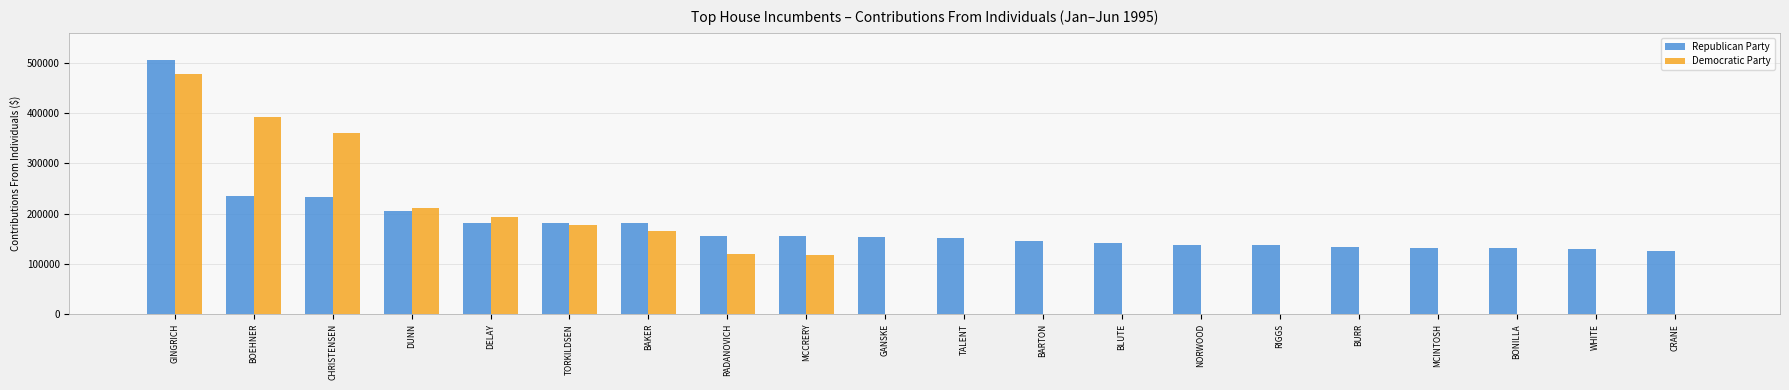

At which category is the sum across all series the highest?

GINGRICH